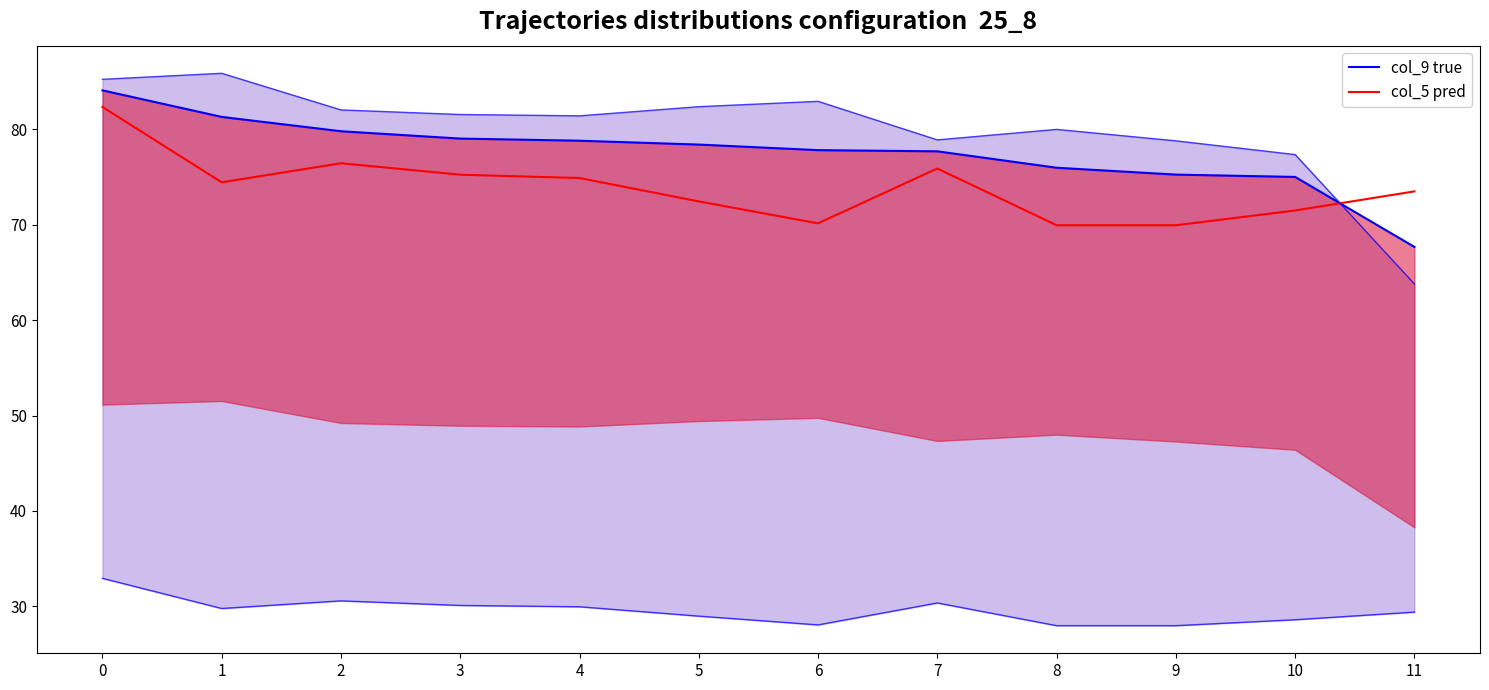

Which series has the largest range (max minus min)?

col_9 true